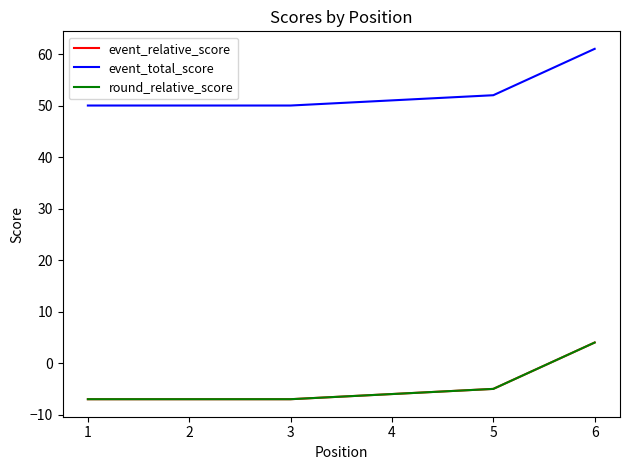

Is this an area chart (filled region under the line)?

No